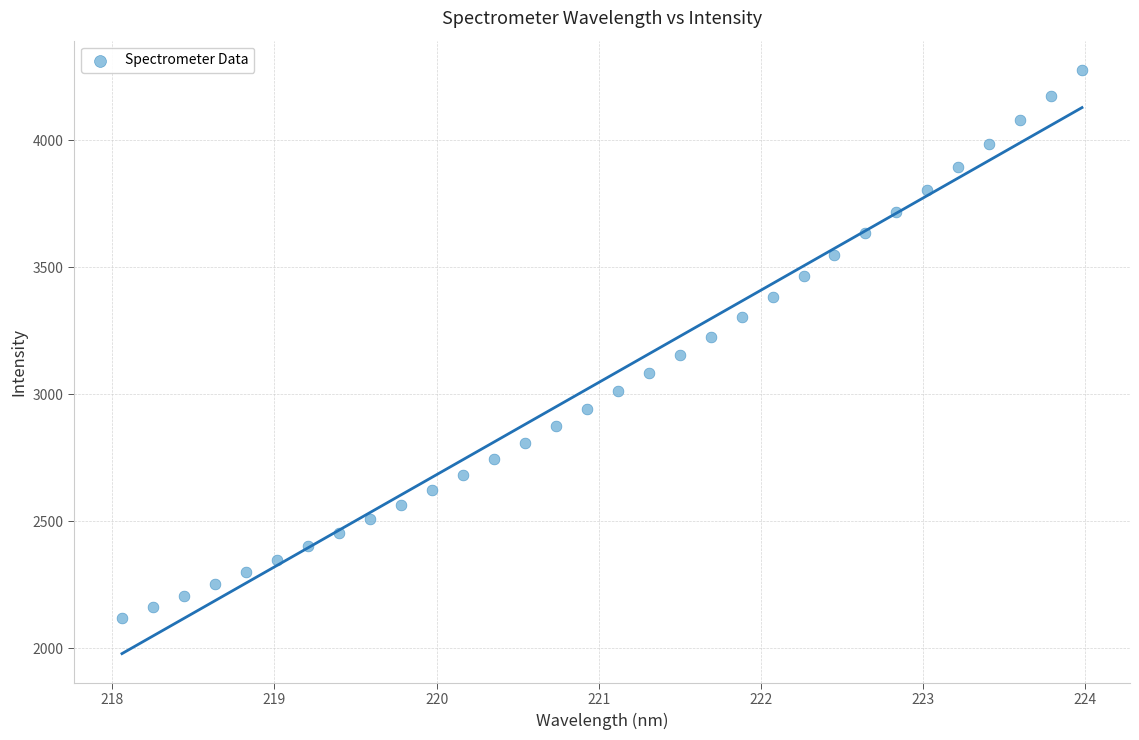

What is the range of Y values (max minus min)?

2157.4